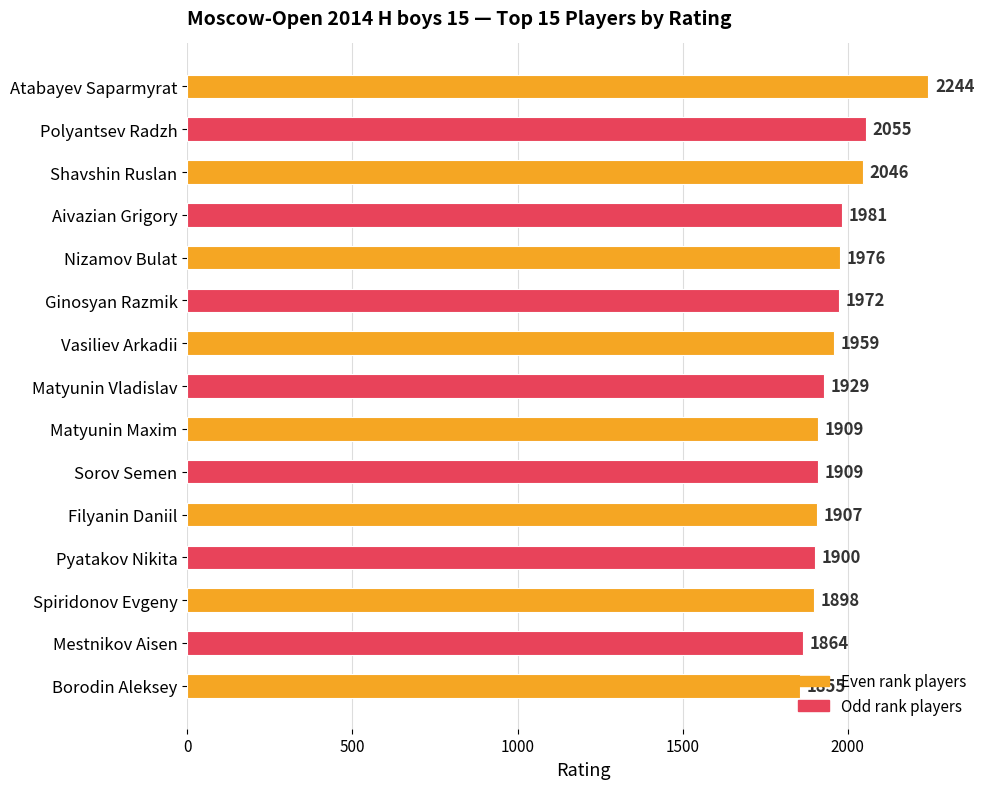

What is the minimum value shown in the chart?

1855